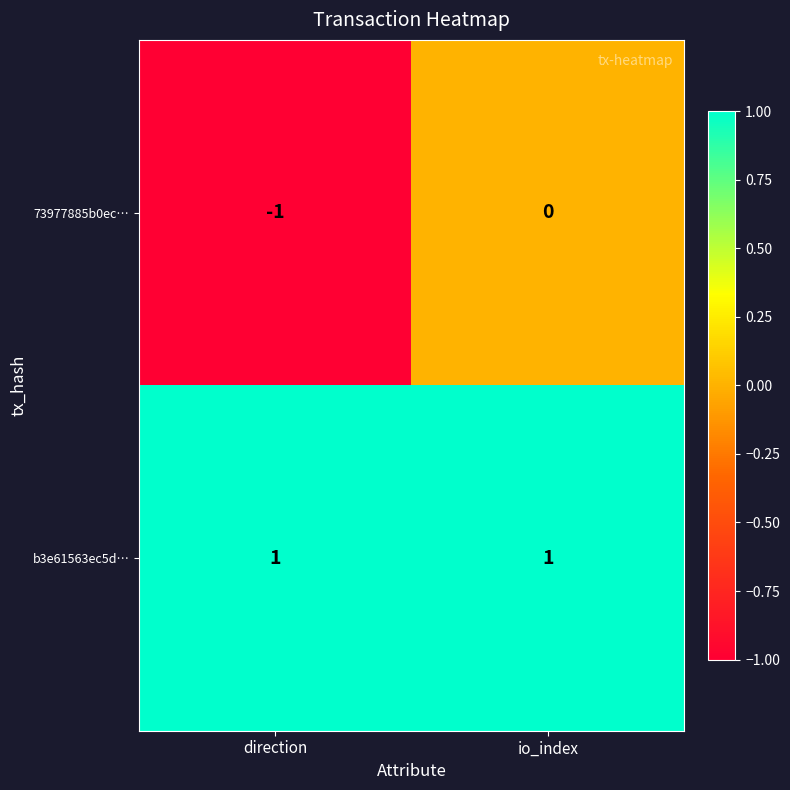

Which series changed the most between direction and io_index?

73977885b0ec…